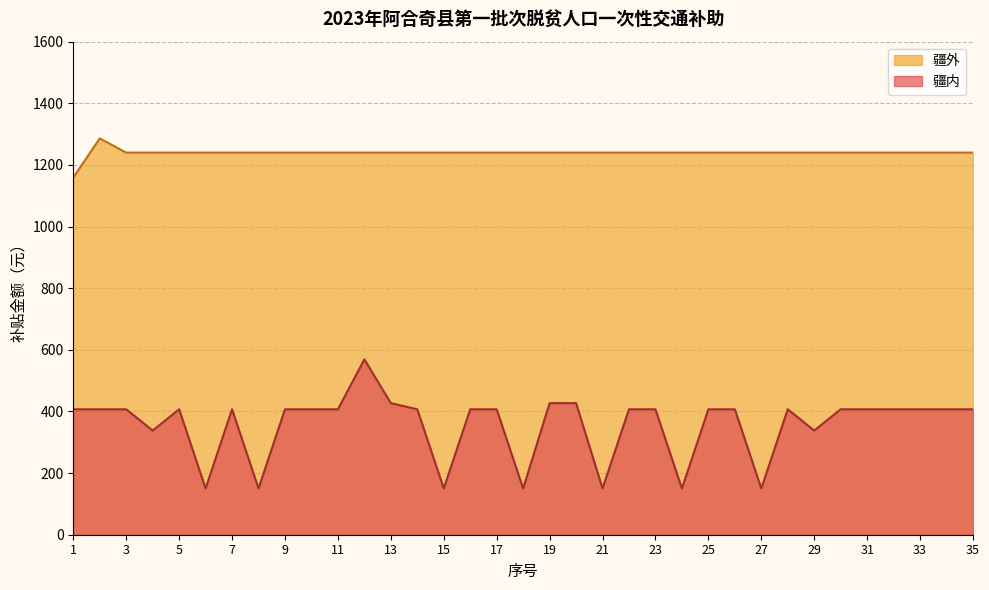

The chart shows a value of 150 at 15. True or false?

True